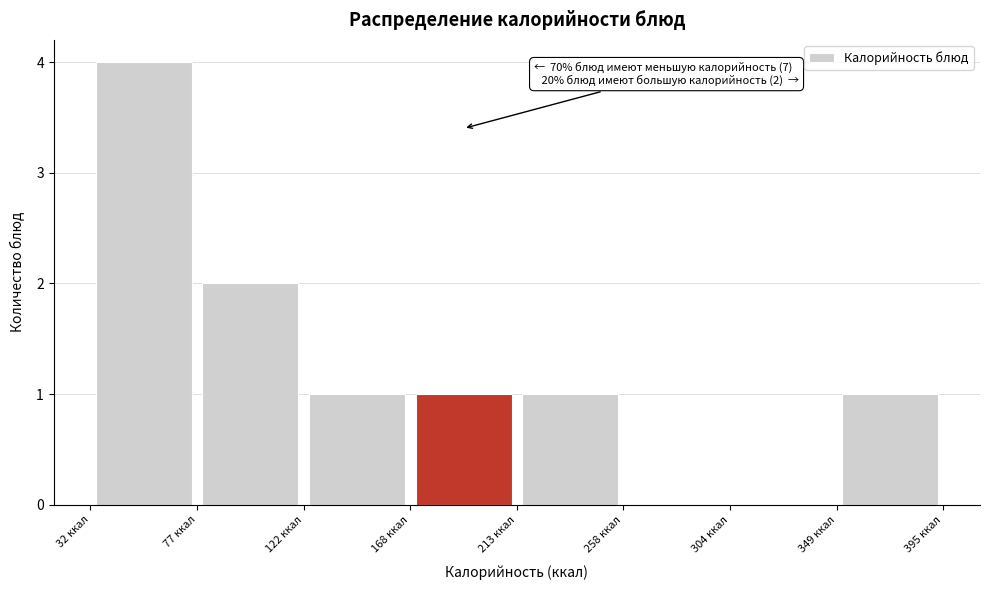

Over which range of the x-axis is the bar tallest?

30 to 75